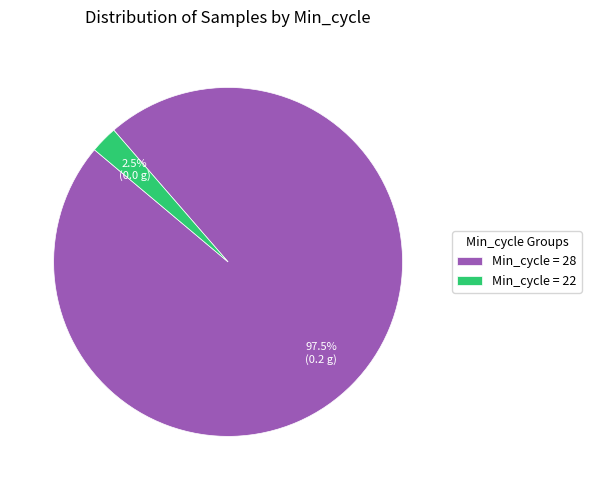

Does any single category account for the majority?

Yes